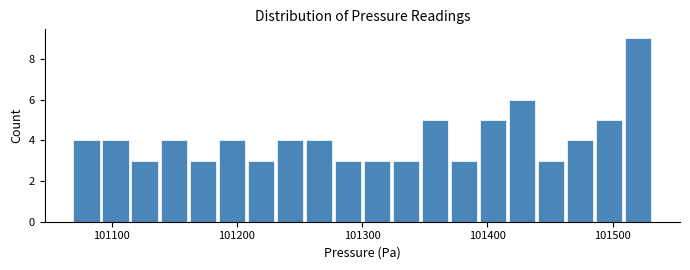

Read against the x-axis, roughly where is the centre of the tallest bar?

101520